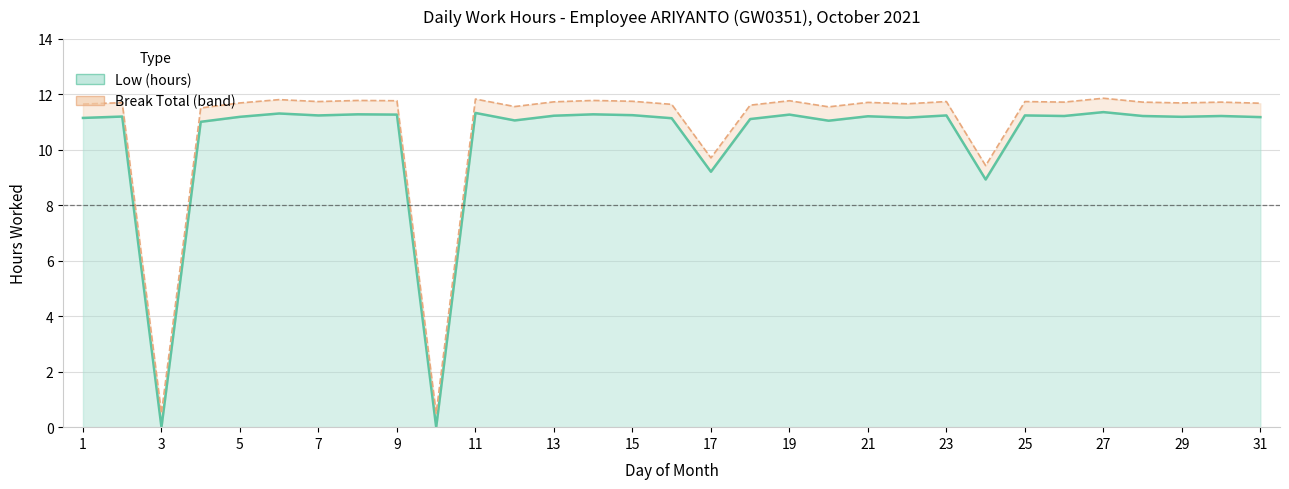

The value at 31 is 11.2. True or false?

True